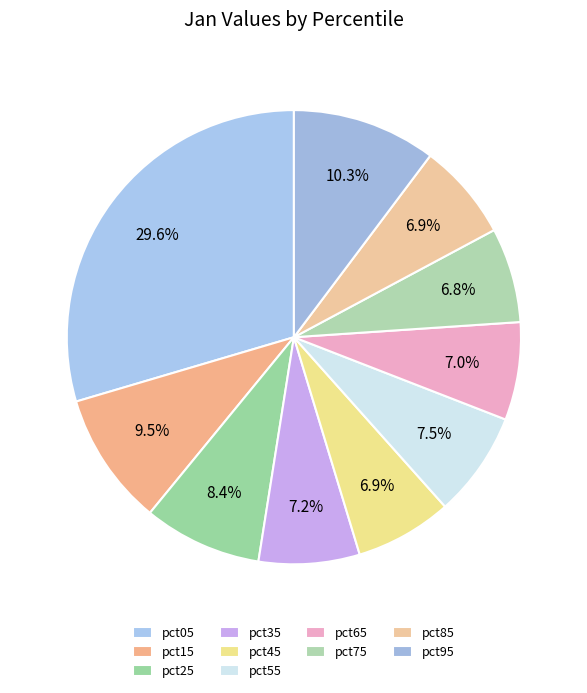

To the nearest percent, what portion does pct45 represent?

7%